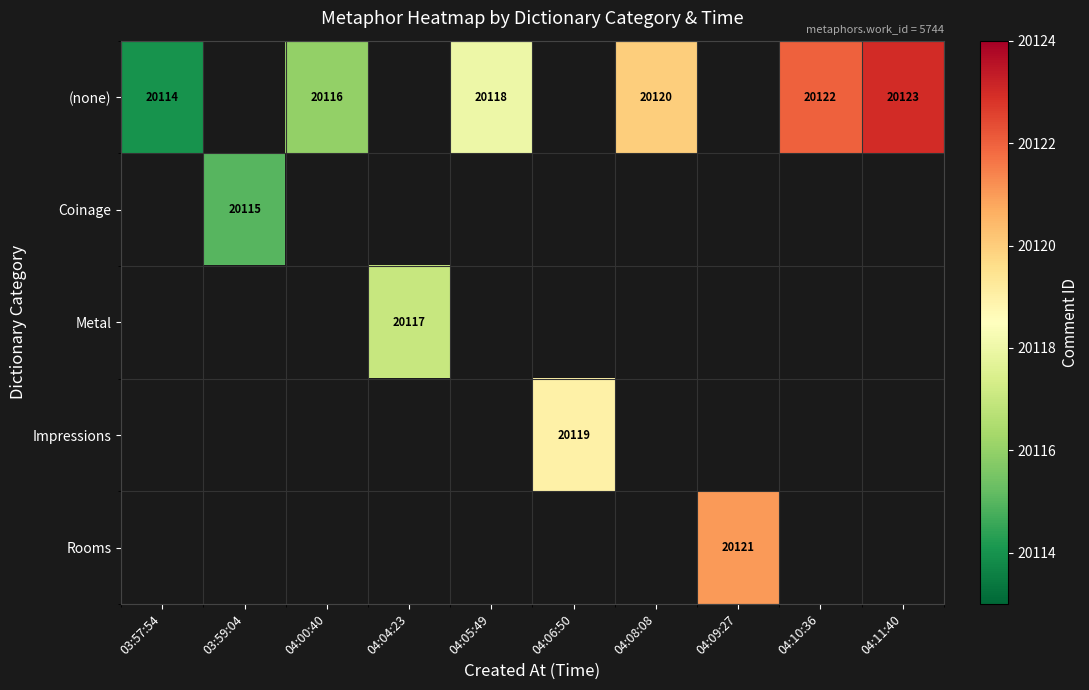

Is it true that Impressions equals 20119 at 04:06:50?

True